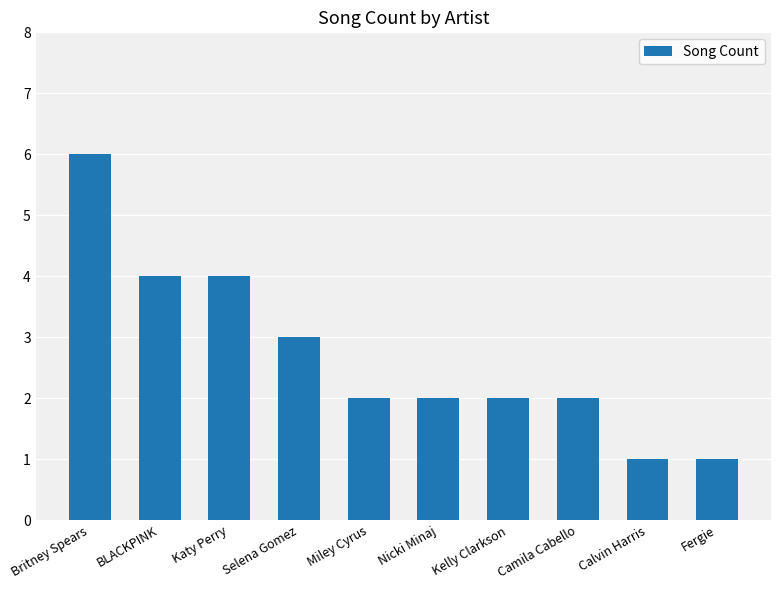

How many bars are there in total?

10